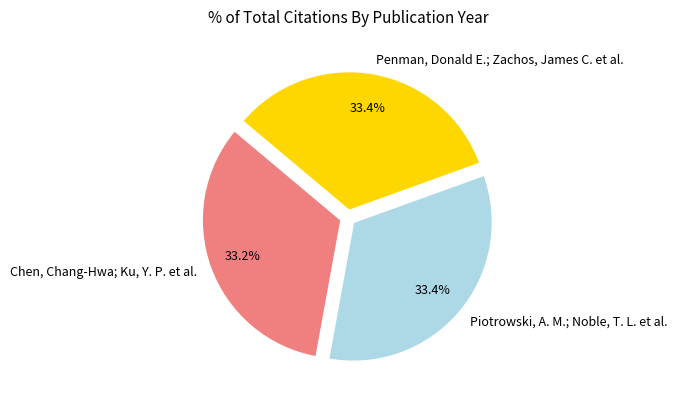

Is it true that Penman, Donald E.; Zachos, James C. et al. is 26% of the pie?

False